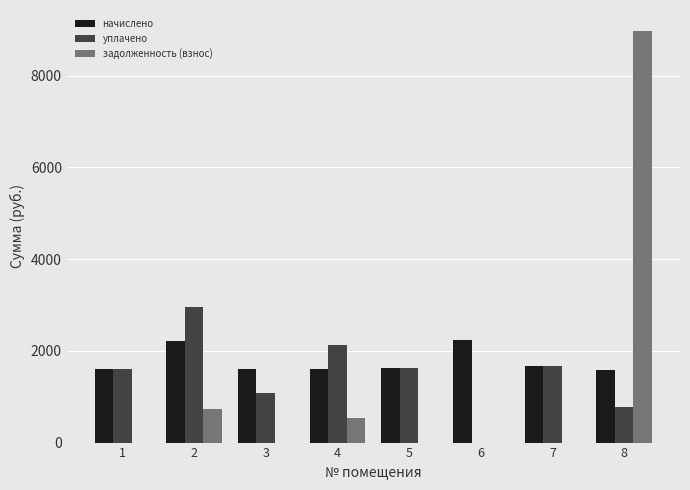

Where does the уплачено series first go above 1627?

2